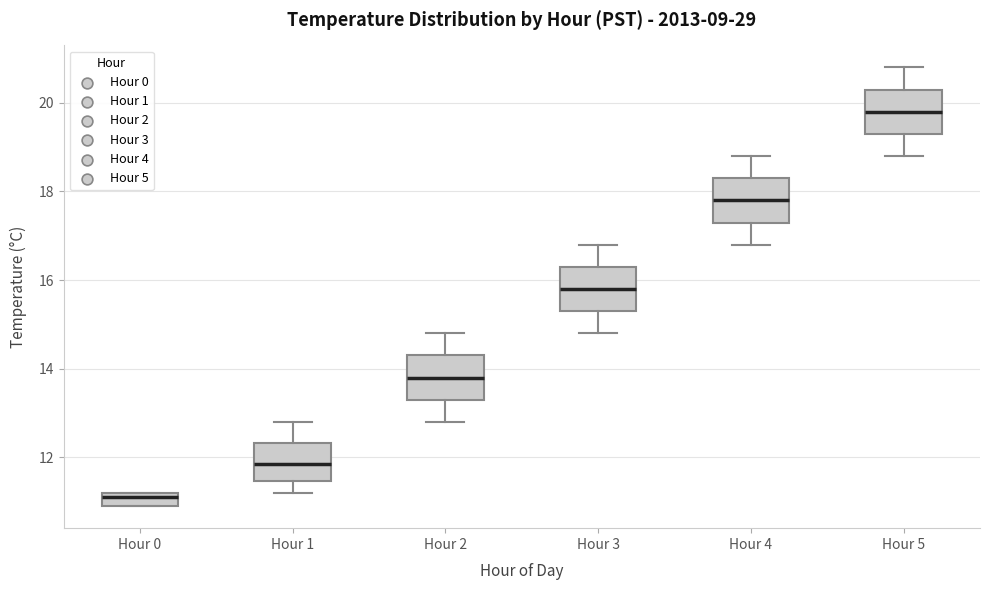

Which box has the lowest median line?

Hour 0